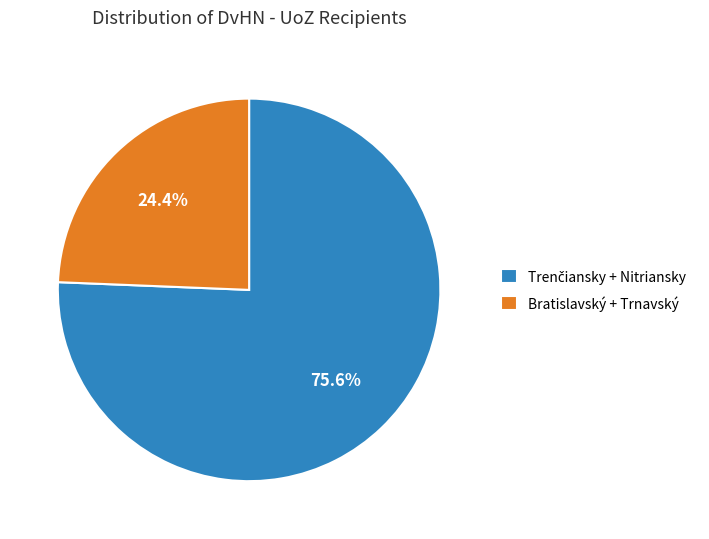

What percentage is NOT represented by Bratislavský + Trnavský?

75.6%